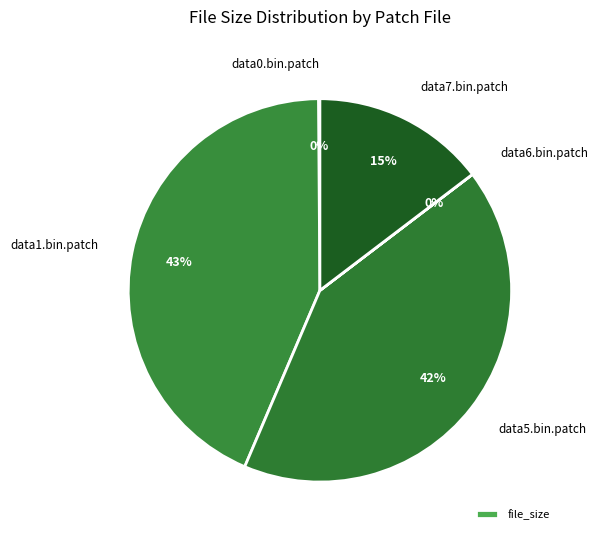

Is the sum of data1.bin.patch and data5.bin.patch greater than half?

Yes